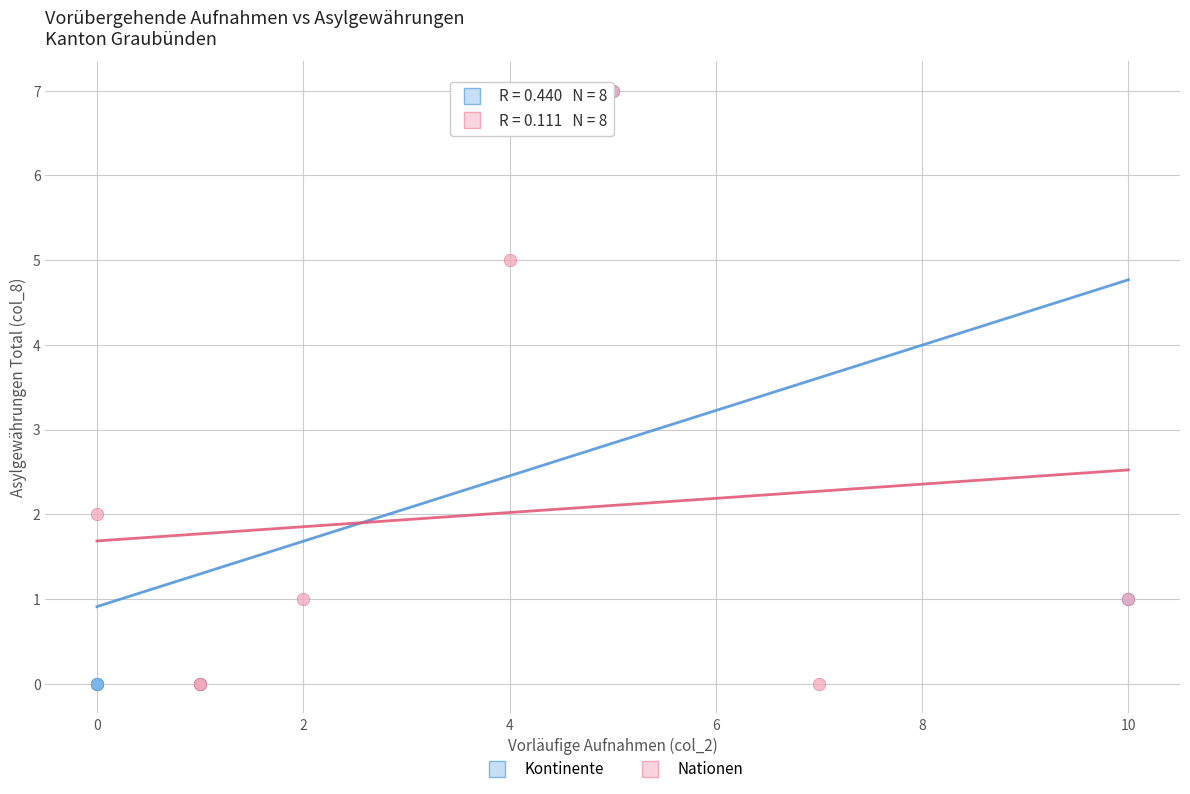

What are all the series names shown in the legend?

Kontinente, Nationen